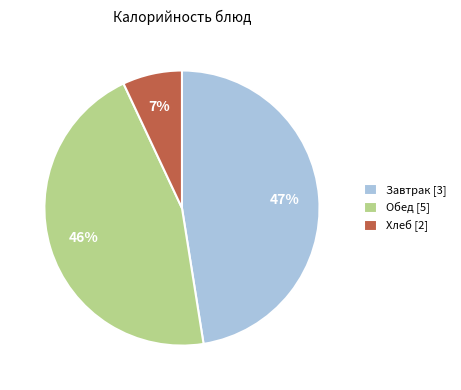

To the nearest percent, what is the combined percentage of Завтрак [3] and Хлеб [2]?

54%